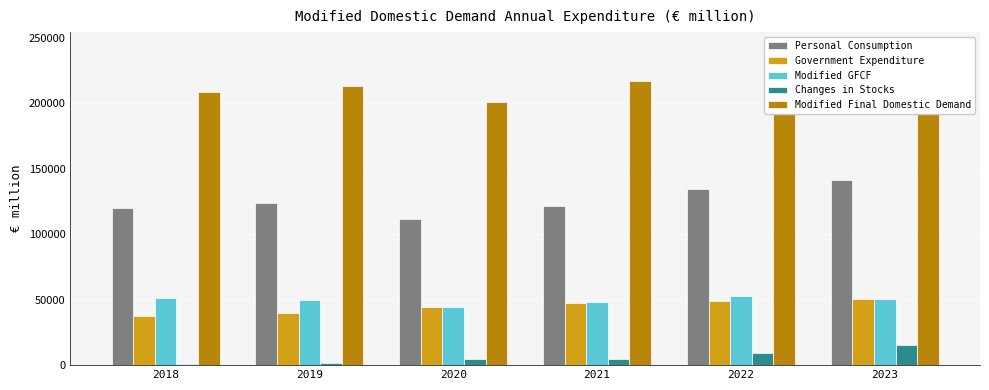

How many groups of bars are there?

6